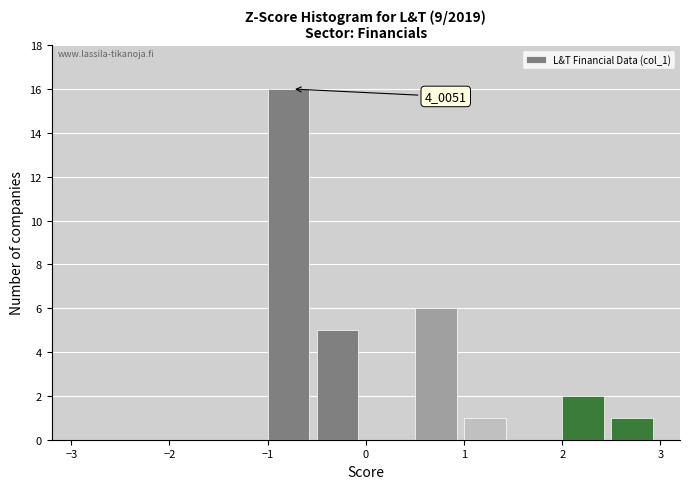

Over which range of the x-axis is the bar tallest?

-1.0 to -0.5